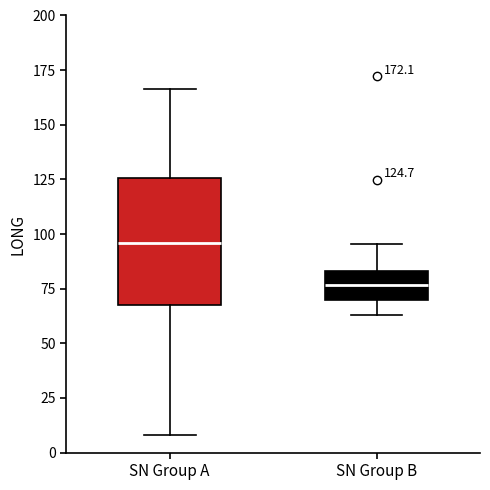

Which box has the lowest median line?

SN Group B